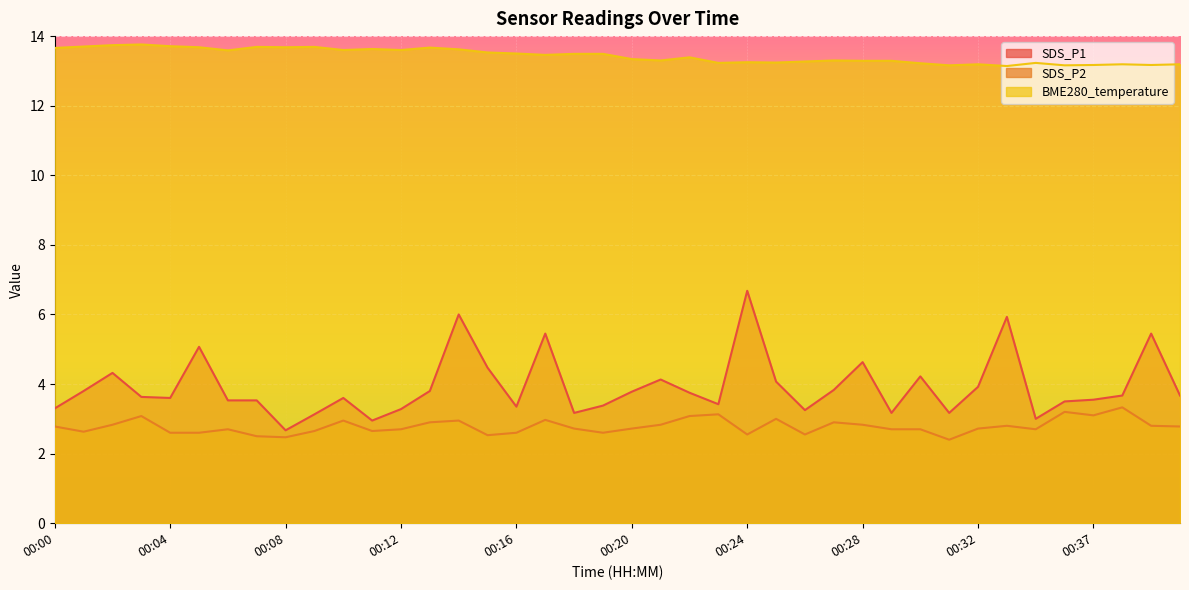

How many values in the SDS_P1 series exceed 3?

37